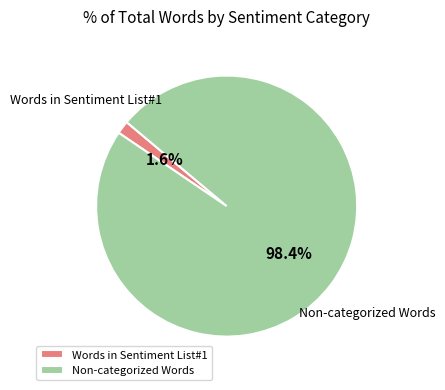

How many slices are in this pie chart?

2